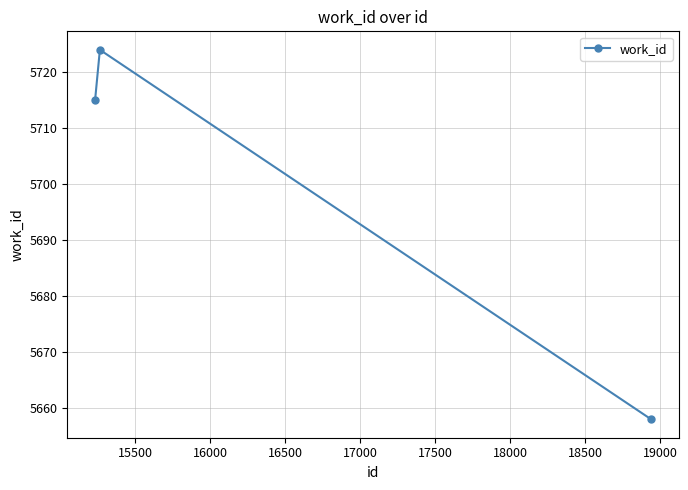

What is the value of the 2nd point from the left?

5724